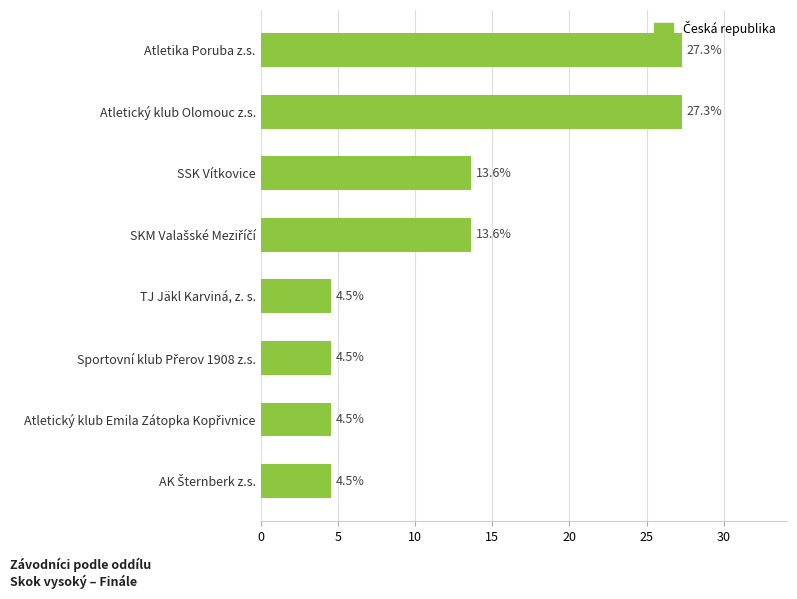

What is the average value?

12.5